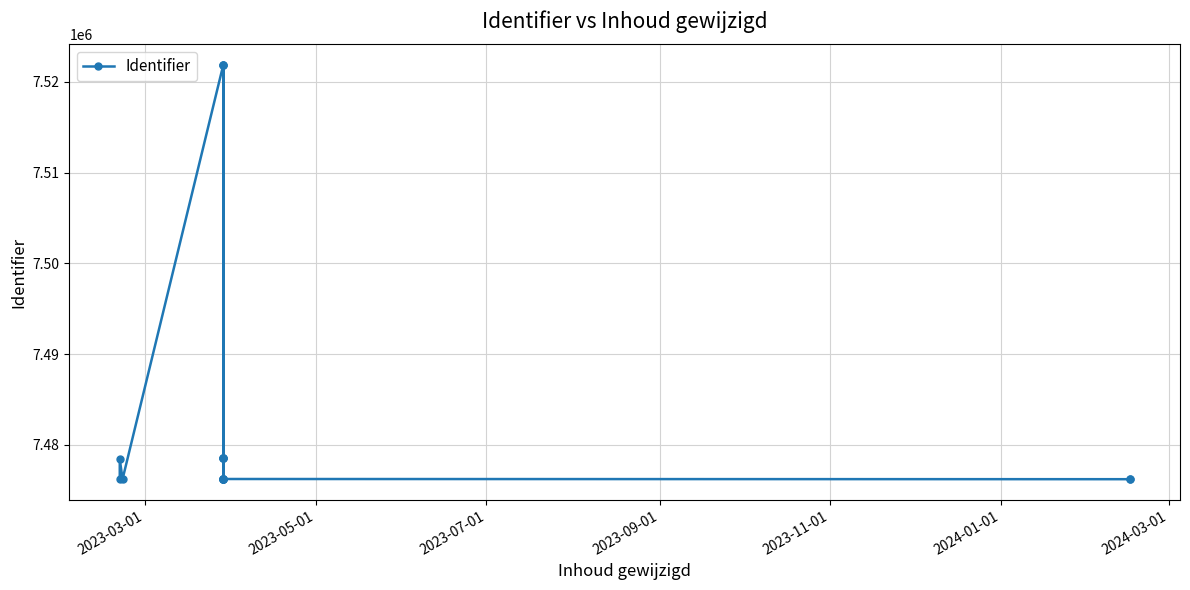

How many points are lower than both their immediate neighbors (excluding endpoints)?

6